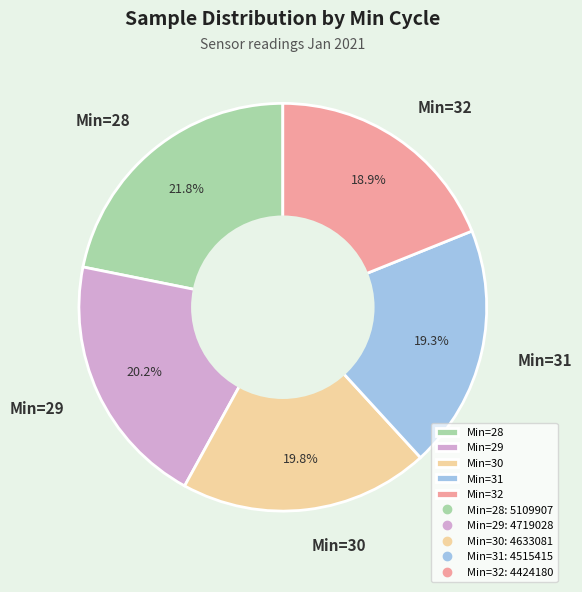

Combined, do Min=31 and Min=32 account for over 50%?

No